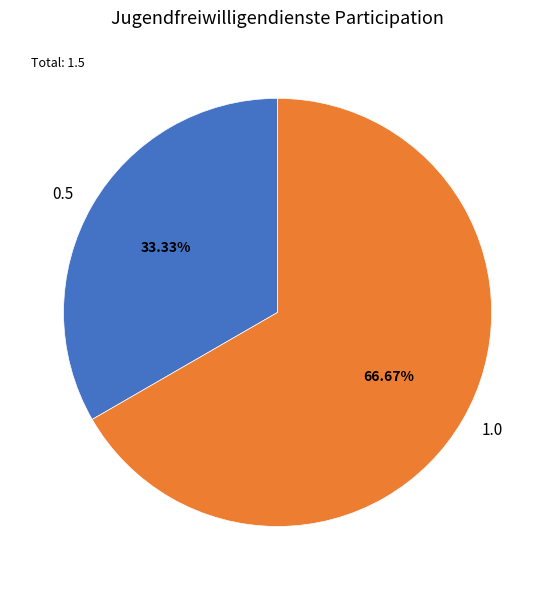

Is the sum of 1.0 and 0.5 greater than half?

Yes